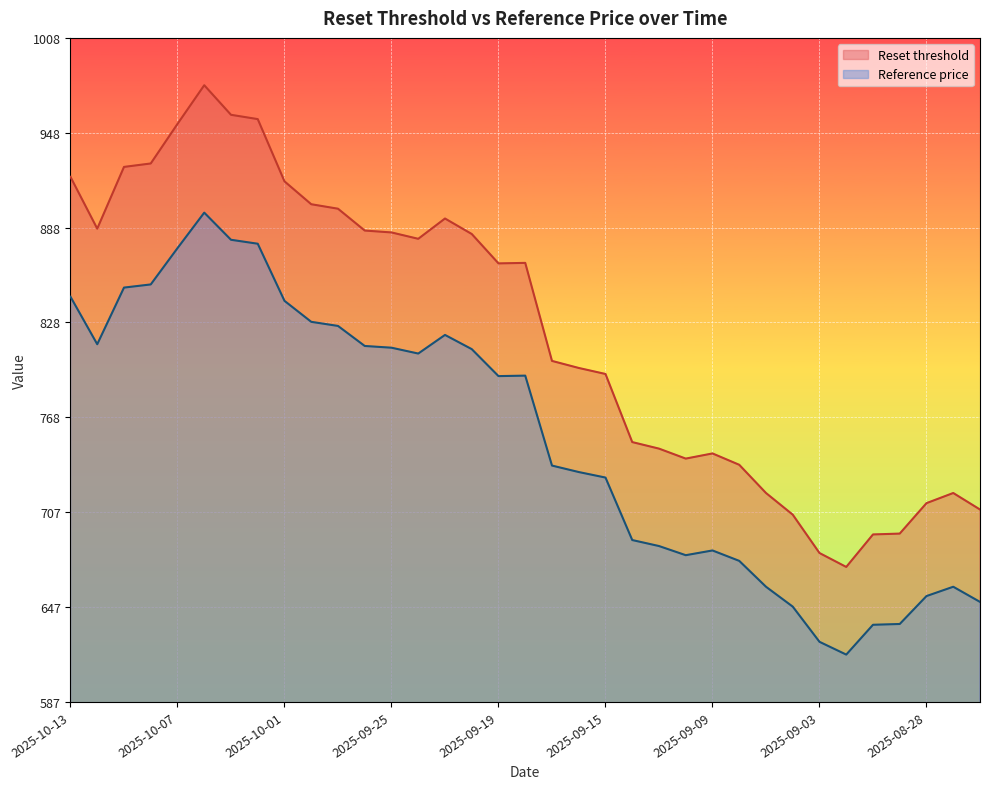

How many distinct data groups are displayed?

2